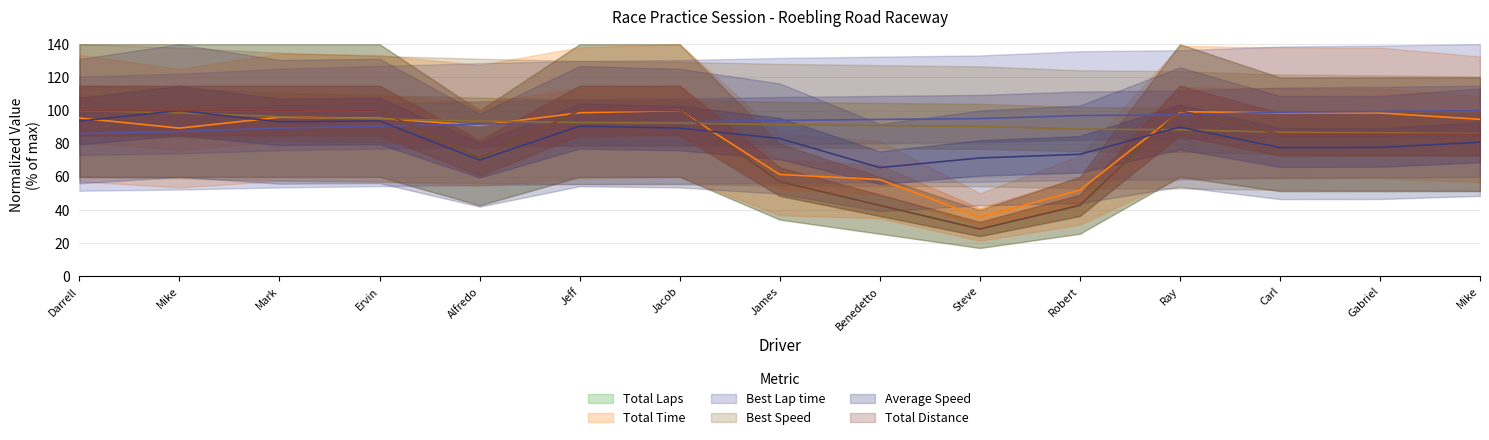

Between Alfredo and Mike, which series saw the biggest shift?

Total Distance